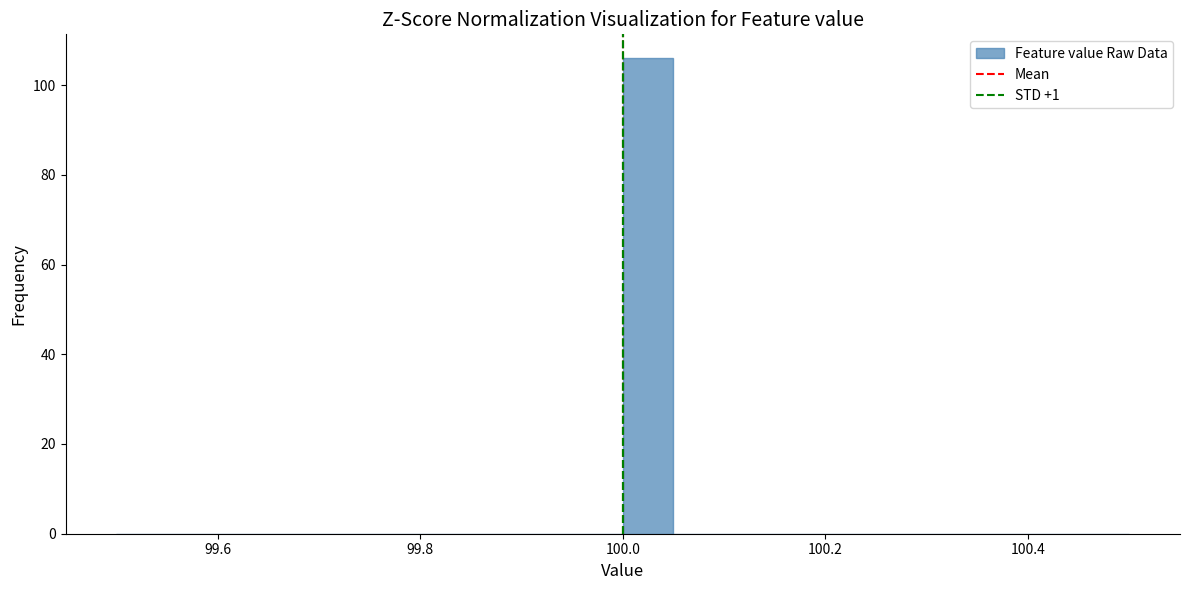

Around what value on the x-axis is the tallest bar? Give the approximate position of its centre, as read against the axis.

100.02